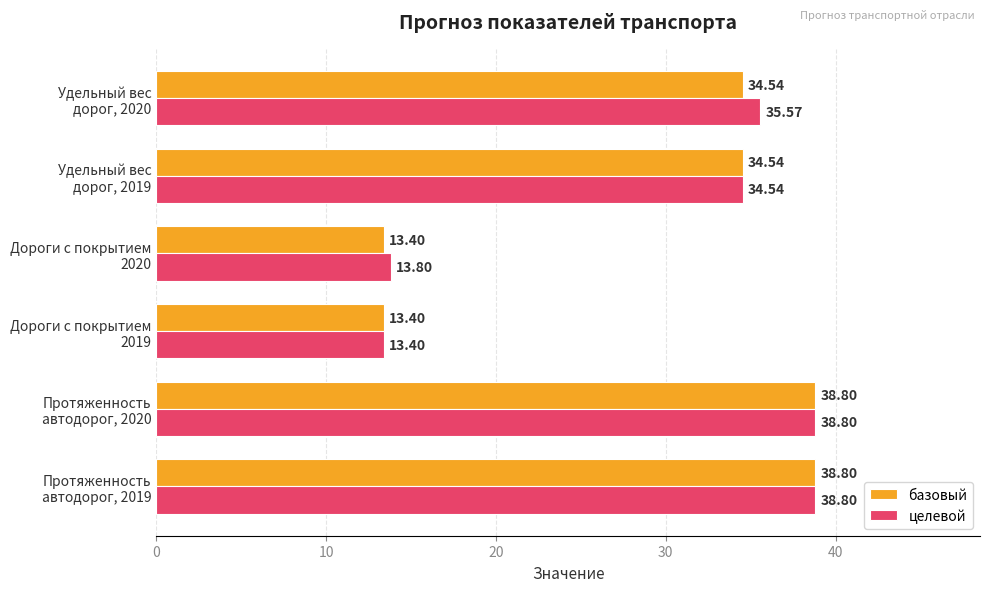

What is the smallest value displayed?

13.4